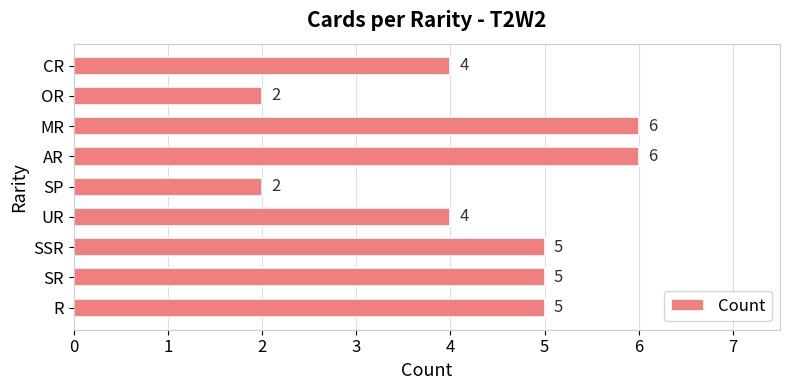

How many distinct data groups are displayed?

1